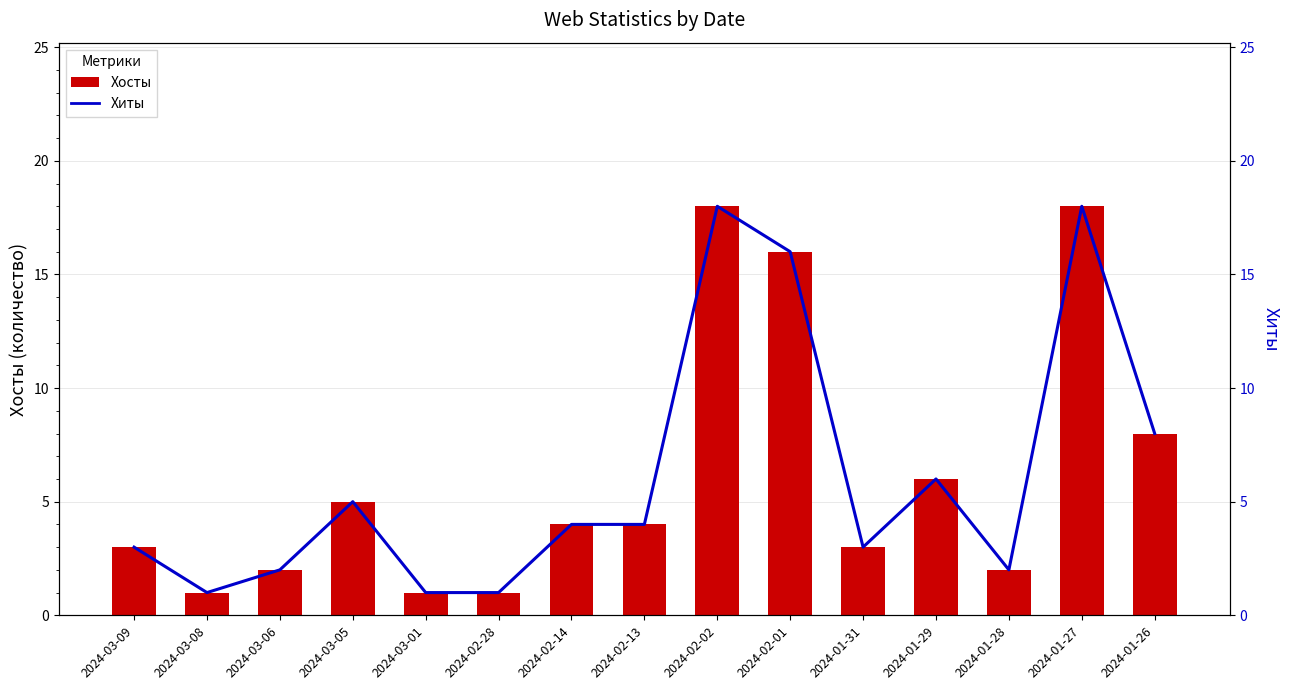

Which series has the widest spread of values?

Хосты